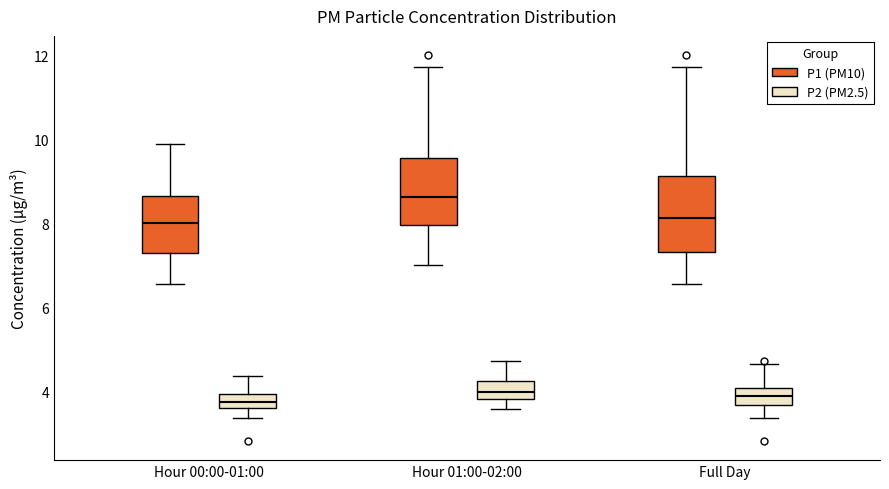

Reading left to right, transcribe this box plot: for each box, give where its median line is, the range the box spans, and where its two whiskers end, as read against the y-axis. The values are not printed on the chart, so give them approximately, as read against the axis.

Hour 00:00-01:00 (P1 (PM10)): median 8.0, box 7.2 to 8.6, whiskers 6.6 to 9.8
Hour 00:00-01:00 (P2 (PM2.5)): median 3.8, box 3.6 to 4.0, whiskers 3.4 to 4.4
Hour 01:00-02:00 (P1 (PM10)): median 8.6, box 8.0 to 9.6, whiskers 7.0 to 11.8
Hour 01:00-02:00 (P2 (PM2.5)): median 4.0, box 3.8 to 4.2, whiskers 3.6 to 4.8
Full Day (P1 (PM10)): median 8.2, box 7.4 to 9.2, whiskers 6.6 to 11.8
Full Day (P2 (PM2.5)): median 4.0 (inside the box), box 3.6 to 4.0, whiskers 3.4 to 4.6